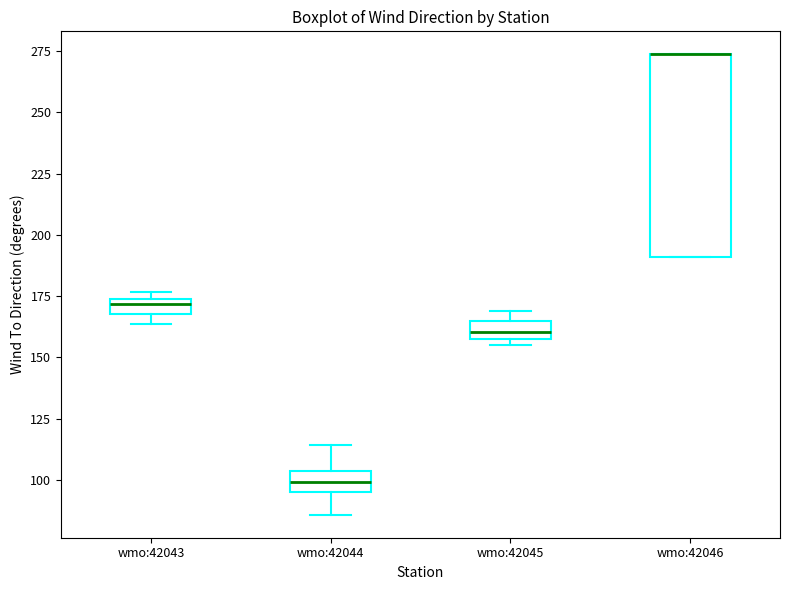

Which box is the tallest, from its lower edge to its upper edge?

wmo:42046